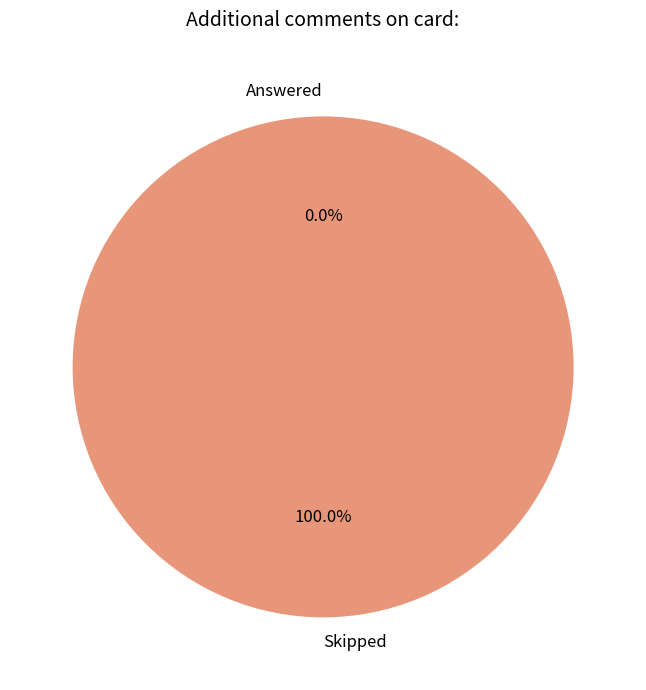

To the nearest percent, what is the average slice percentage?

50%